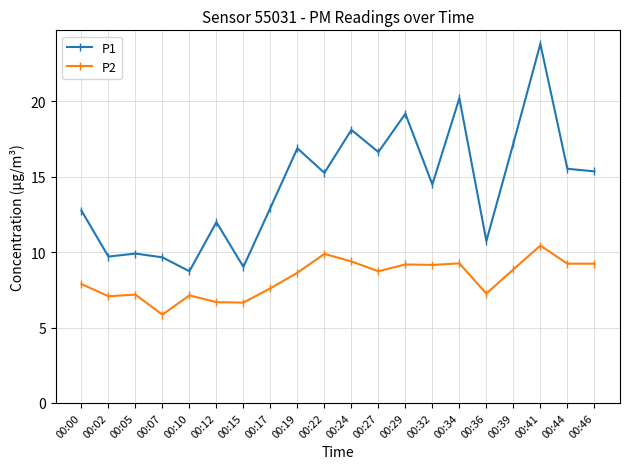

What is the value of the P1 point at the 5th from the left?

8.7